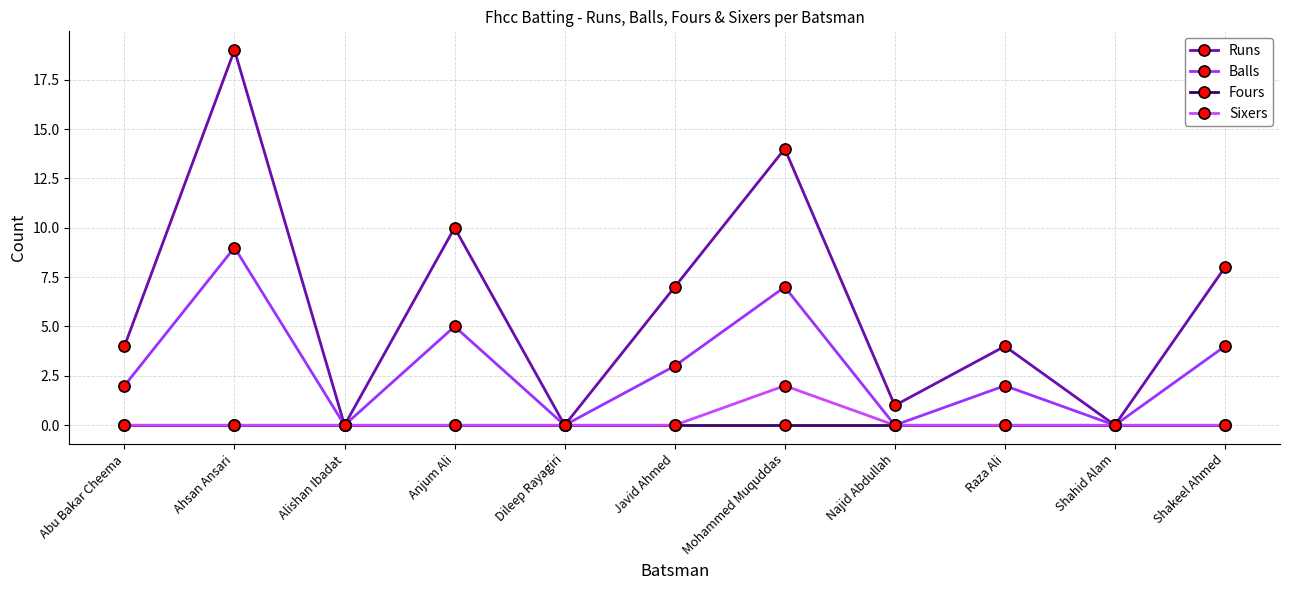

What is the spread (max minus min) of values at Javid Ahmed?

7